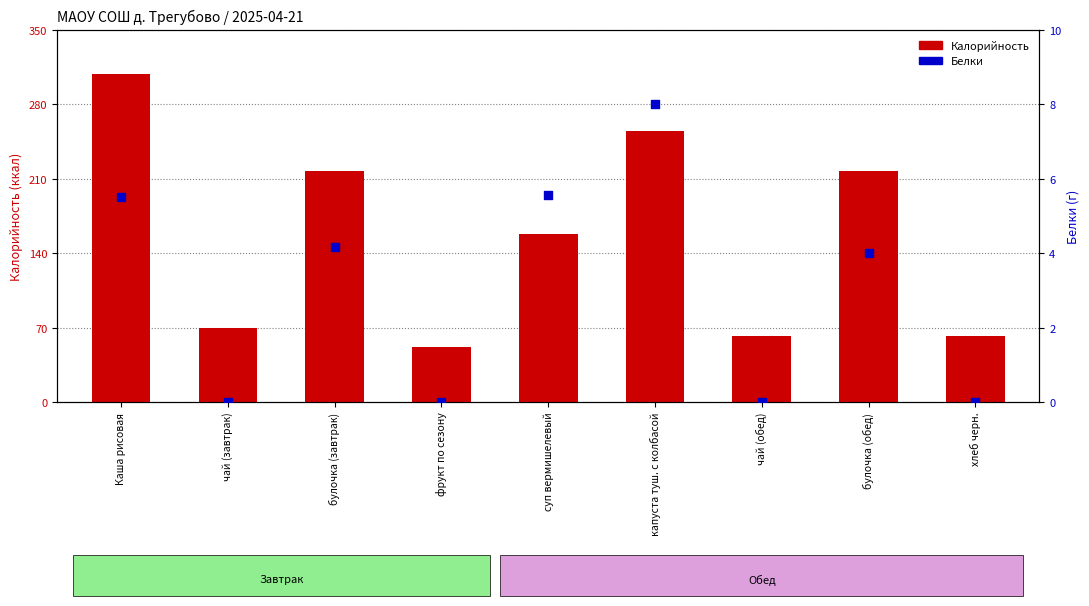

Which series has the widest spread of Y values?

Калорийность